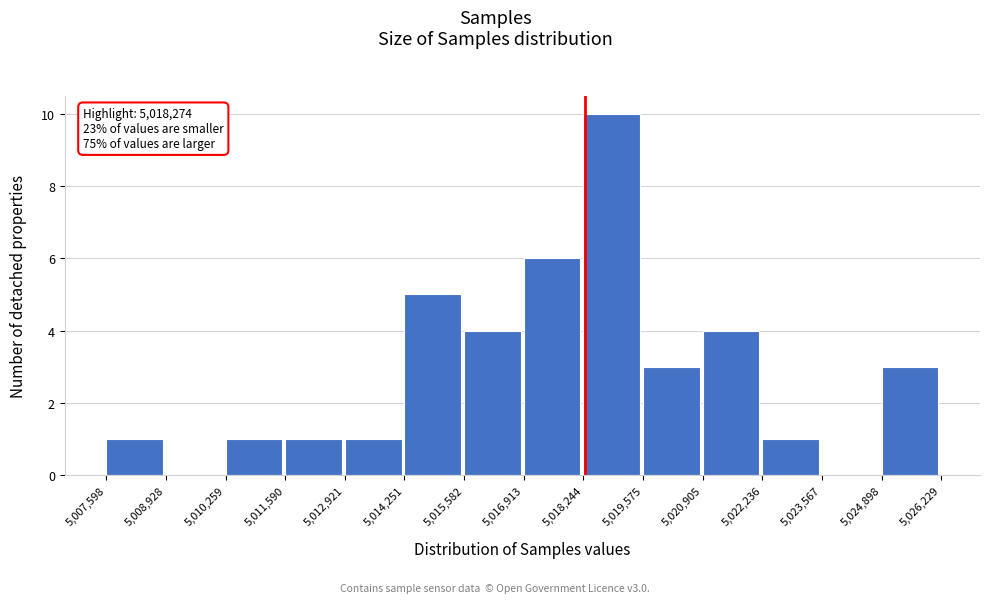

Which range on the x-axis has the tallest bar?

5,018,244 to 5,019,575